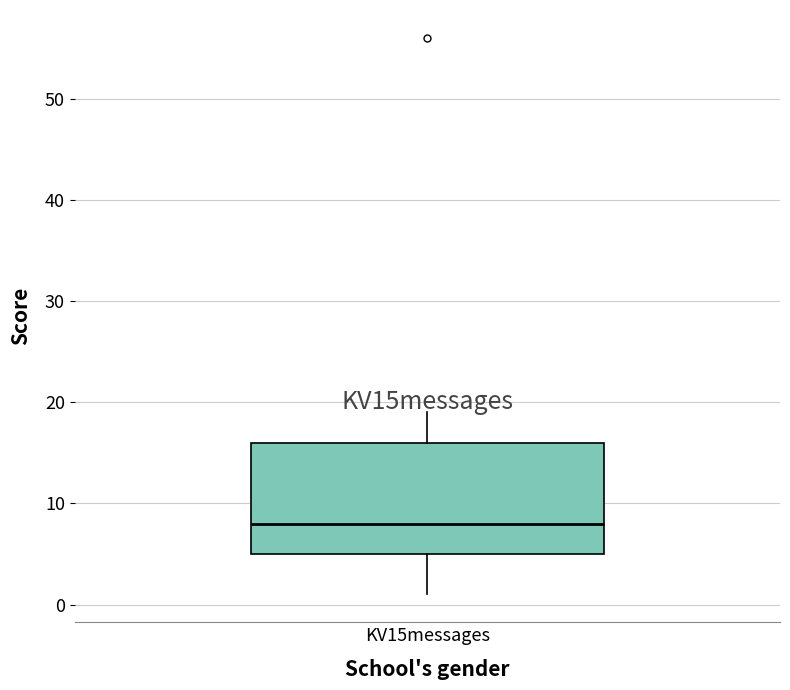

Where does the lower whisker of the box for KV15messages end on the y-axis? The values are not printed on the chart, so give them approximately, as read against the axis.

1